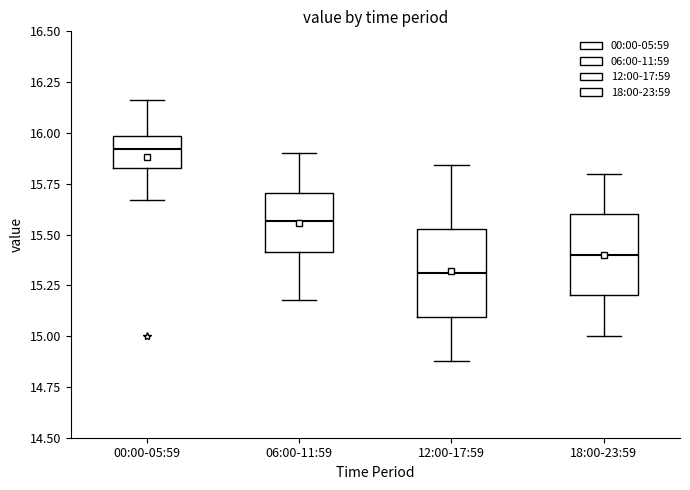

Where does the upper whisker of the box for 06:00-11:59 end on the y-axis? The values are not printed on the chart, so give them approximately, as read against the axis.

15.90